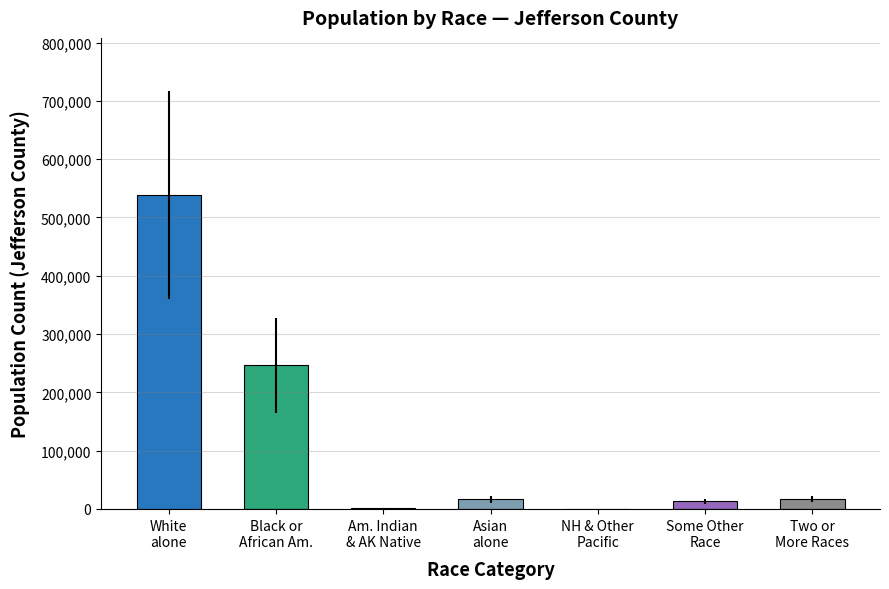

What is the maximum value shown in the chart?

538714